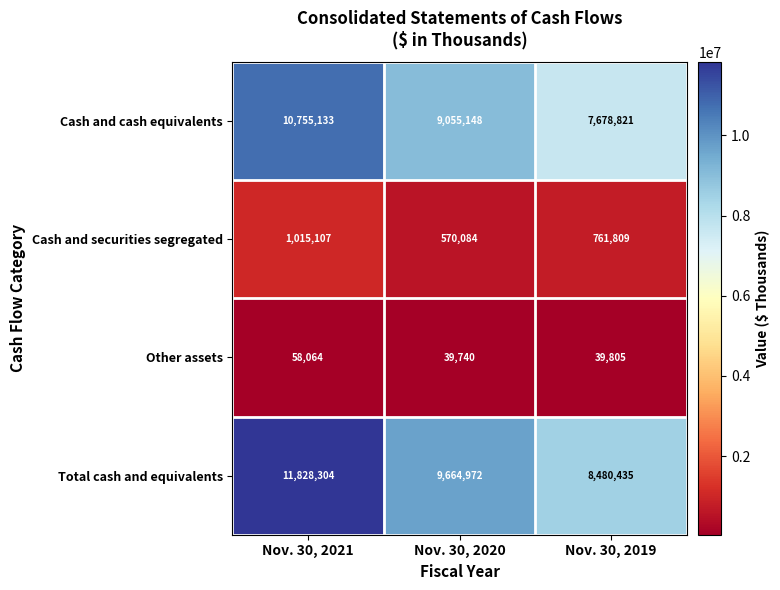

Which series changed the most between Nov. 30, 2021 and Nov. 30, 2019?

Total cash and equivalents